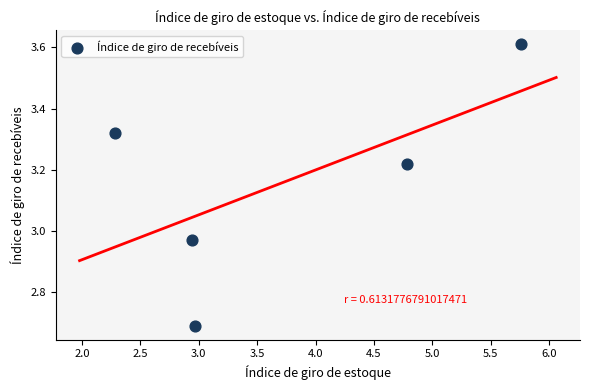

What is the range of X values (max minus min)?

3.5